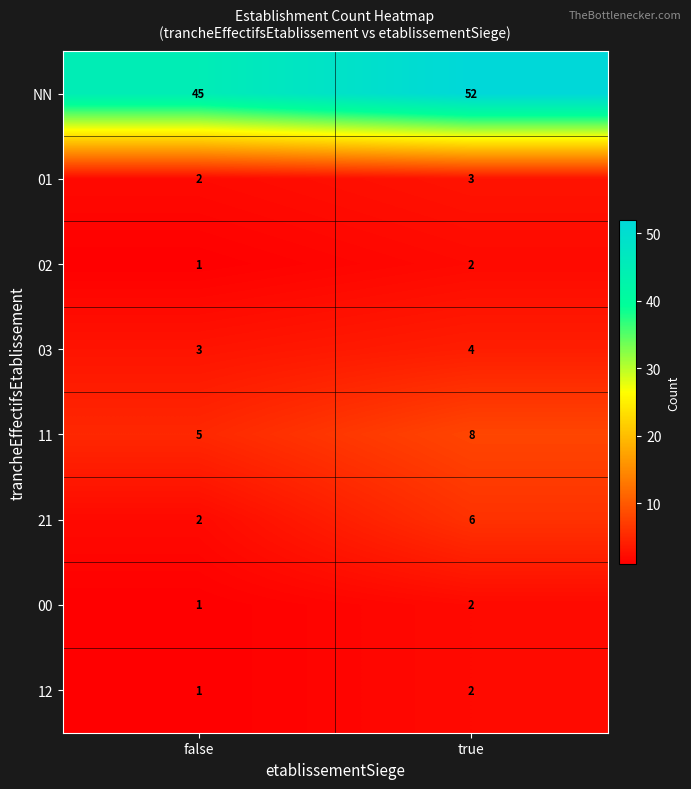

What is the maximum value shown in the chart?

52